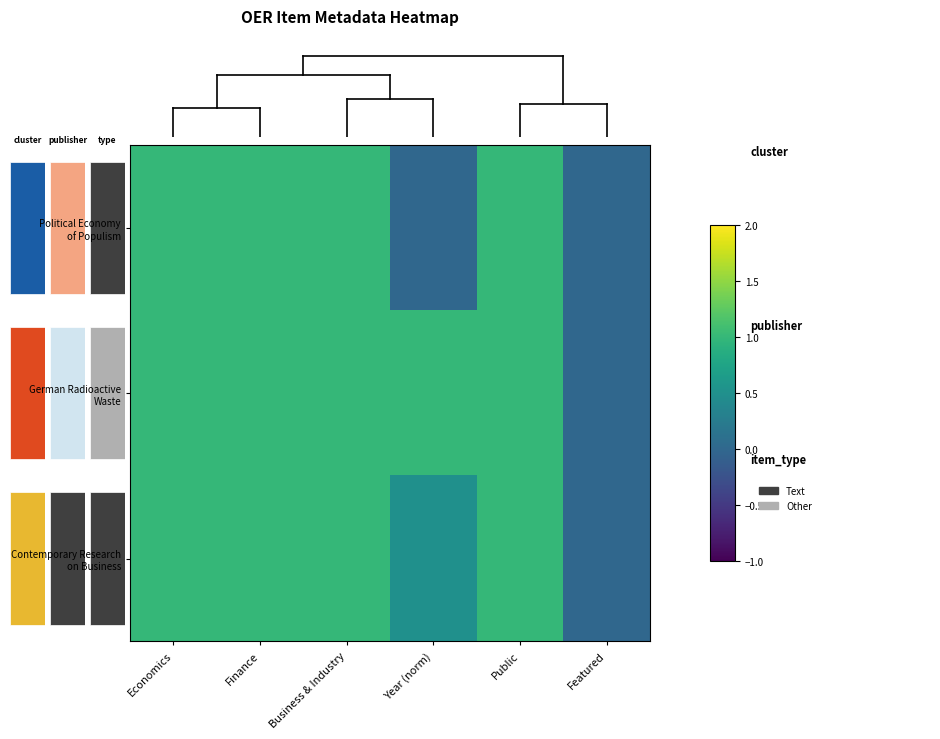

Which series has the largest range (max minus min)?

Political Economy of Populism